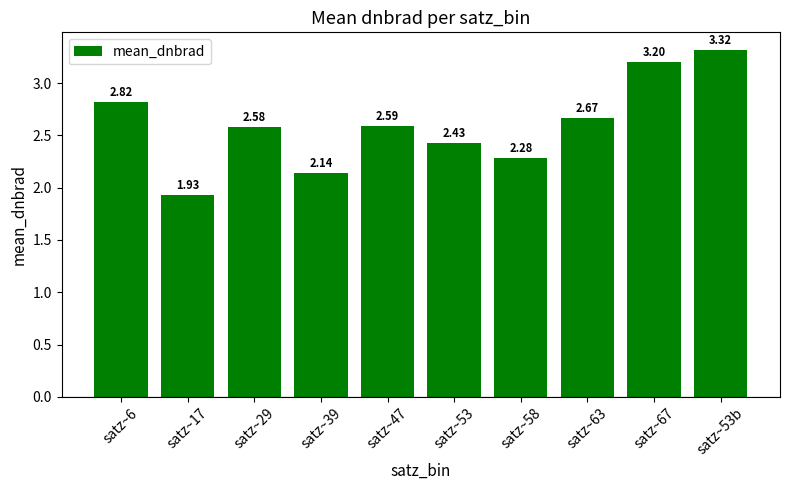

The chart shows a value of 3.2 at satz~67. True or false?

True